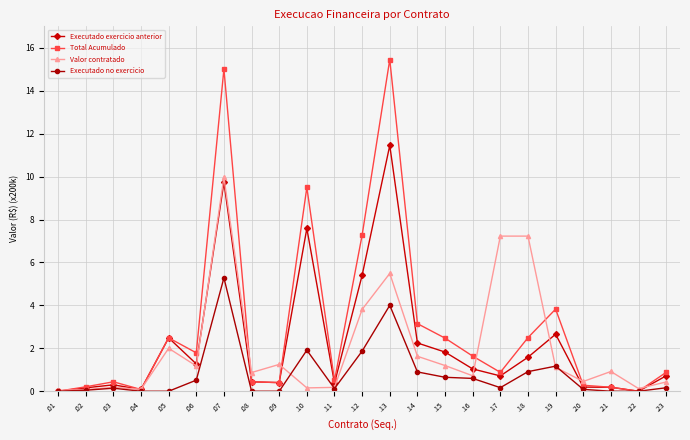

What are all the series names shown in the legend?

Executado exercicio anterior, Total Acumulado, Valor contratado, Executado no exercicio